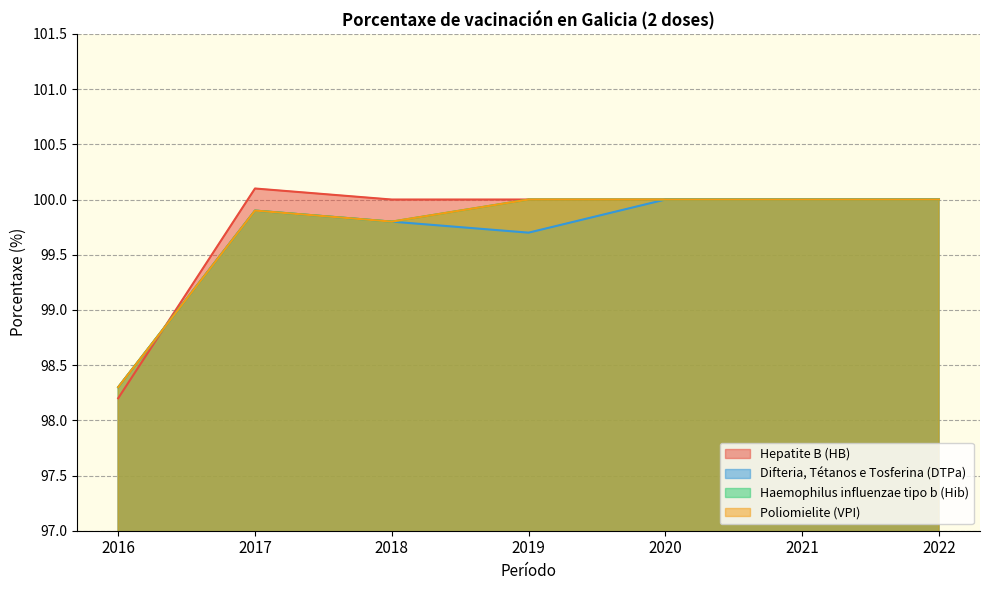

What are all the series names shown in the legend?

Hepatite B (HB), Difteria, Tétanos e Tosferina (DTPa), Haemophilus influenzae tipo b (Hib), Poliomielite (VPI)